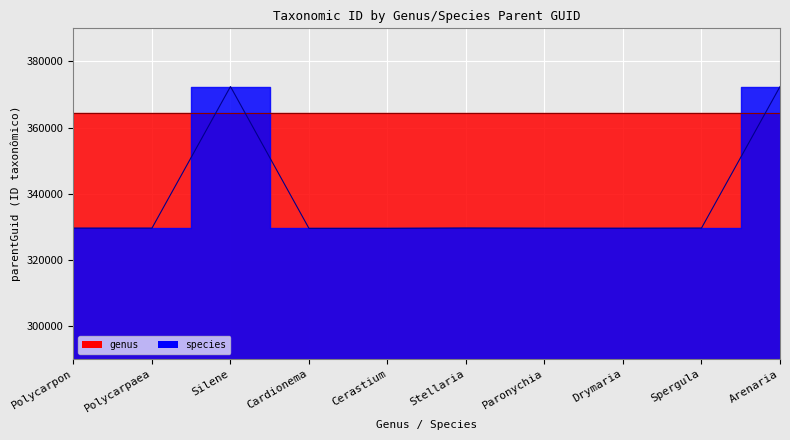

At which category does the data reach its first local peak?

Silene